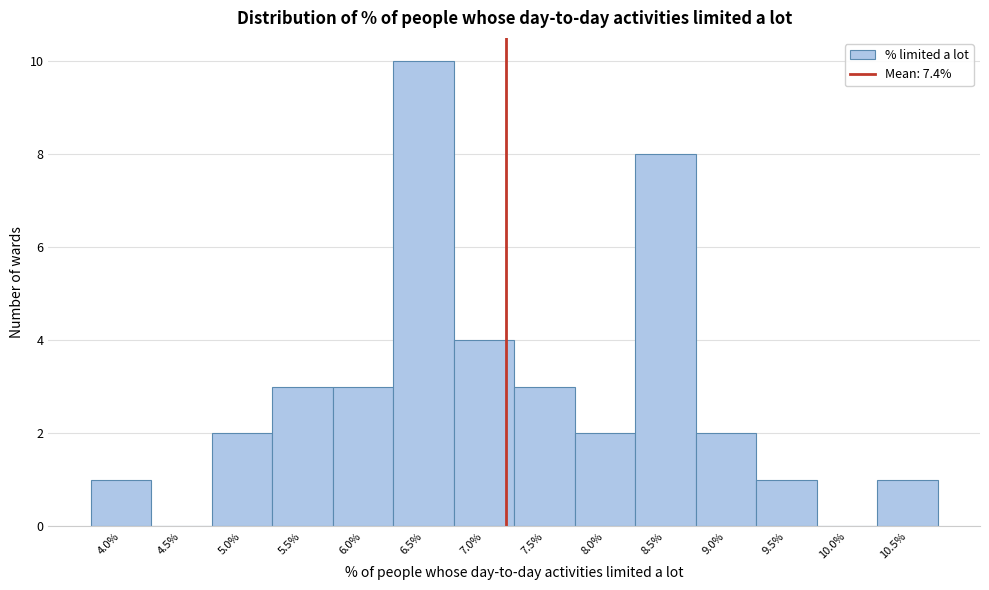

Reading left to right, extract all data points from this chart.

4.0%=1	4.5%=0	5.0%=2	5.5%=3	6.0%=3	6.5%=10	7.0%=4	7.5%=3	8.0%=2	8.5%=8	9.0%=2	9.5%=1	10.0%=0	10.5%=1